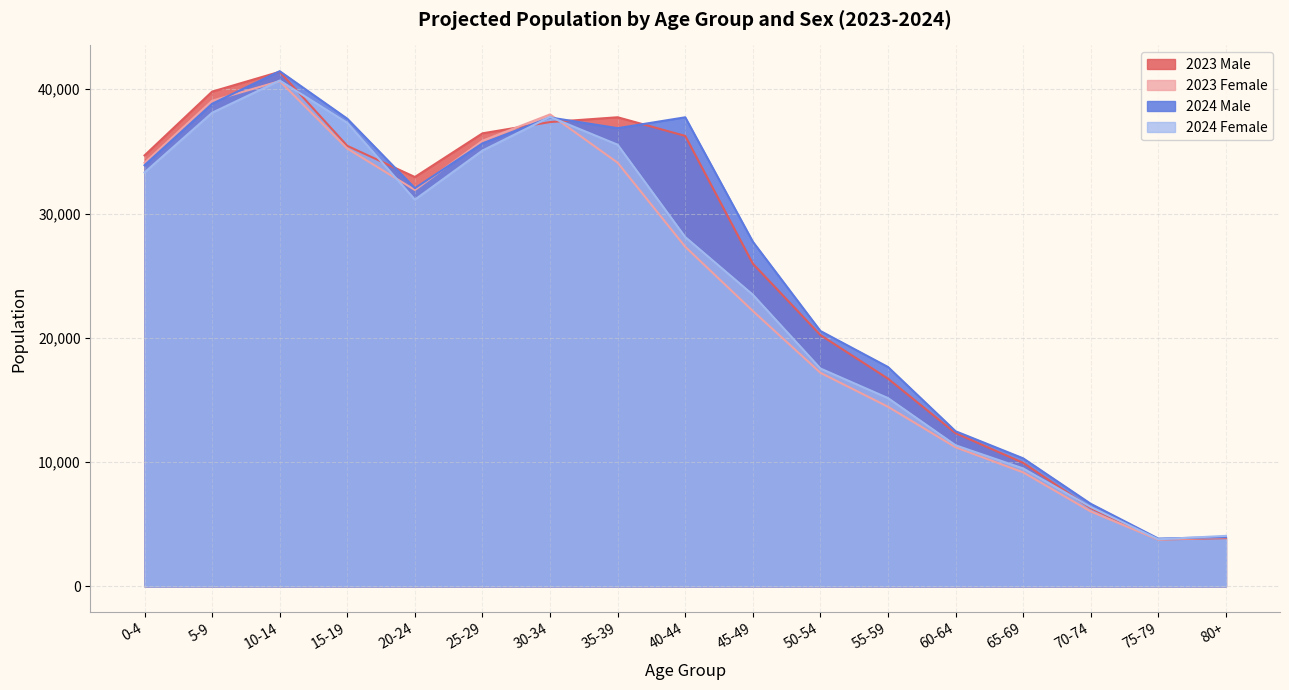

True or false: 2023 Male and 2024 Male intersect in this chart.

True